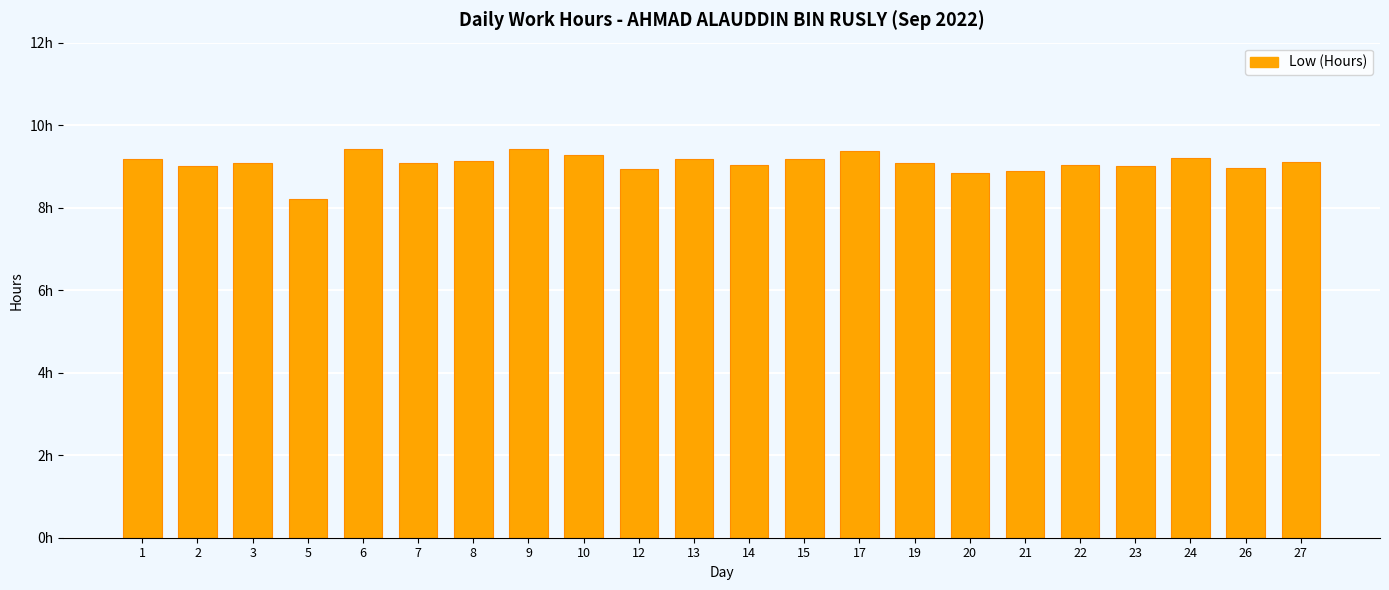

Are the bars horizontal?

No